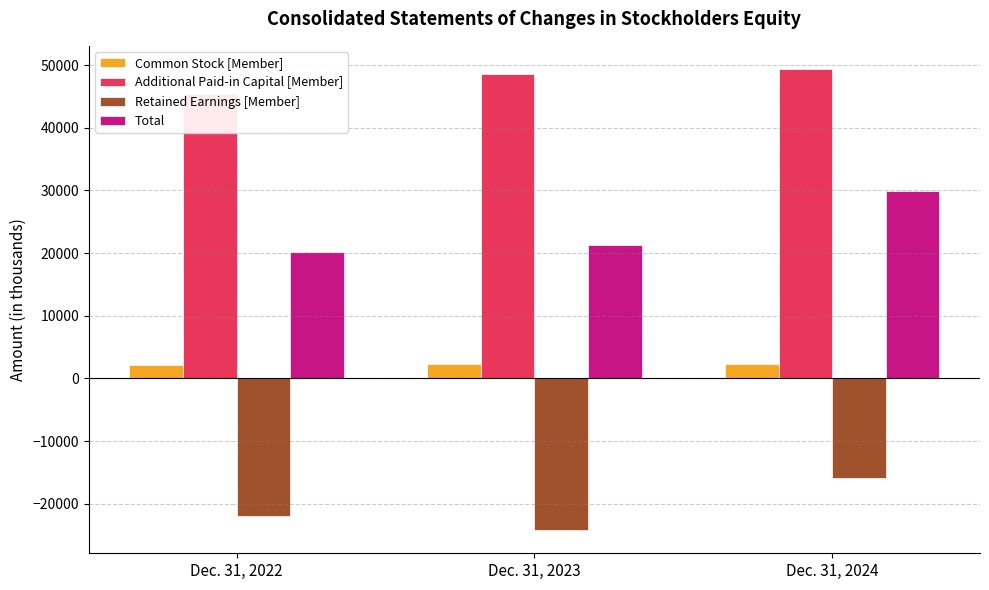

The Retained Earnings [Member] series shows -25393 at Dec. 31, 2024. True or false?

False